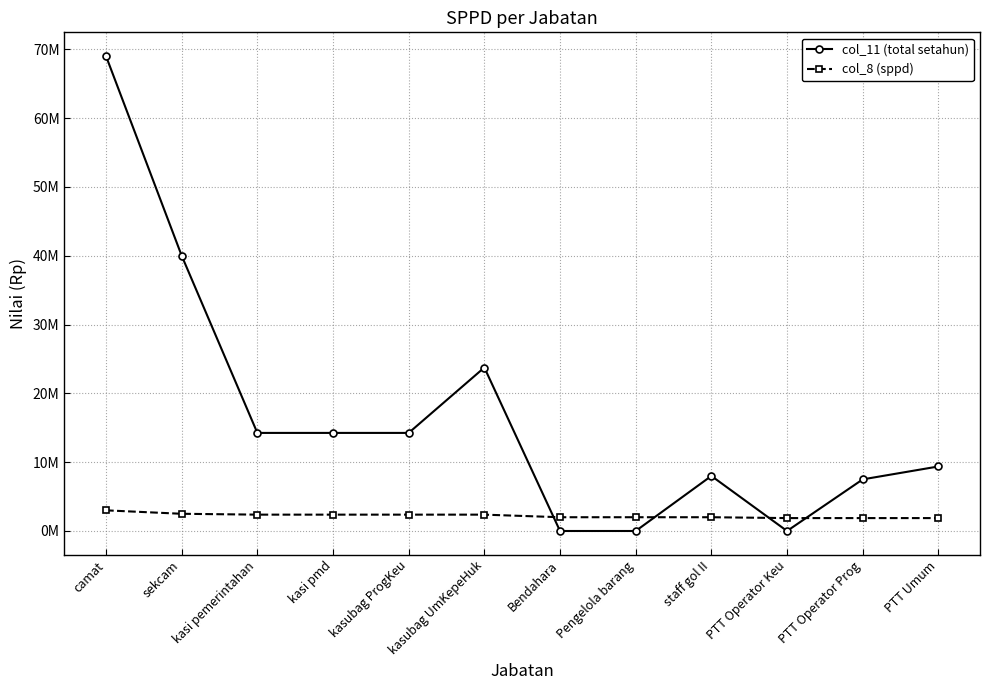

Does the chart have visible grid lines?

Yes